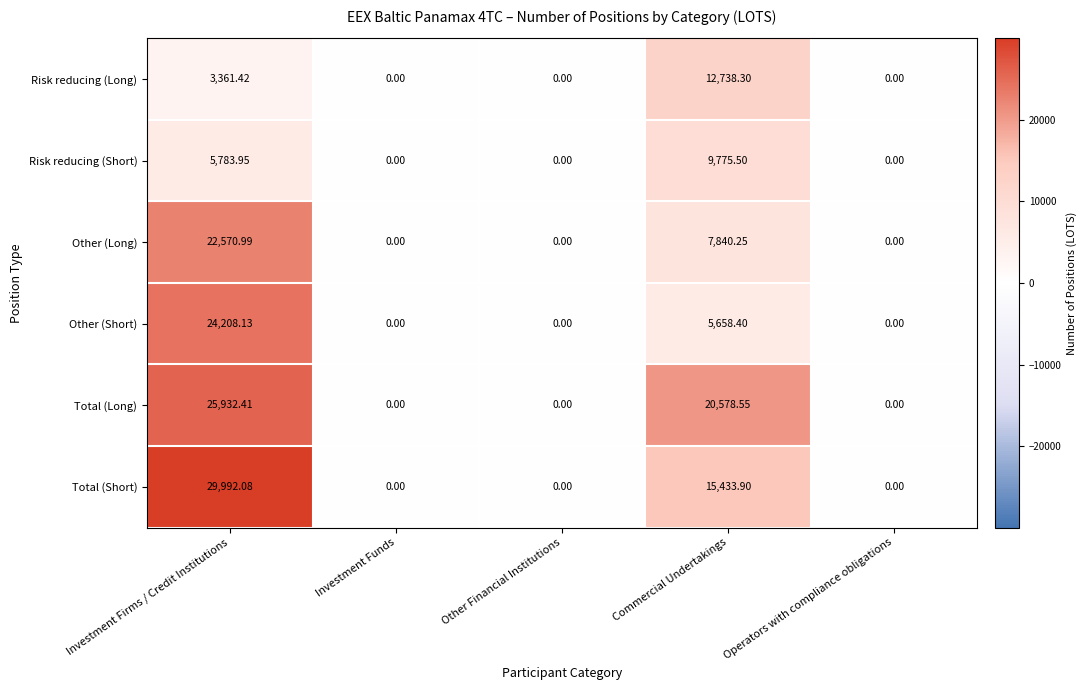

Which category has the highest value across all series?

Investment Firms / Credit Institutions